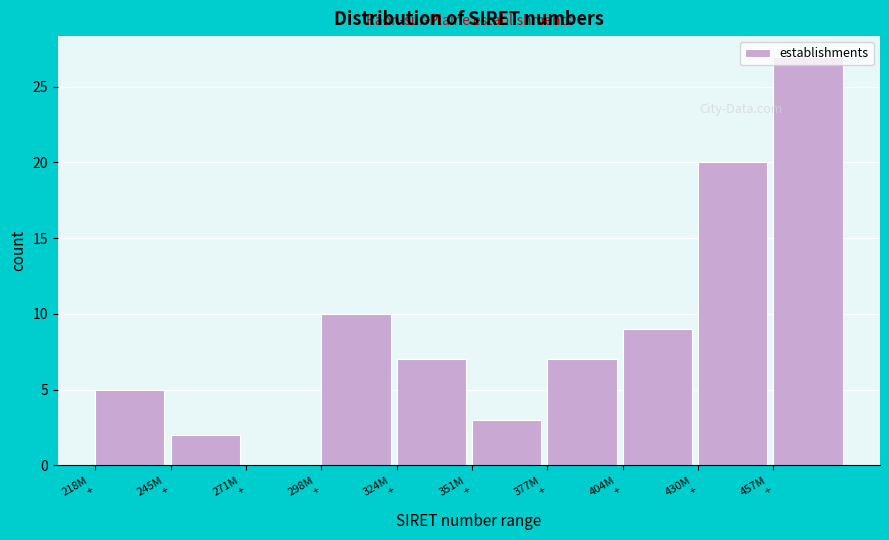

What is the sum of all values?

90